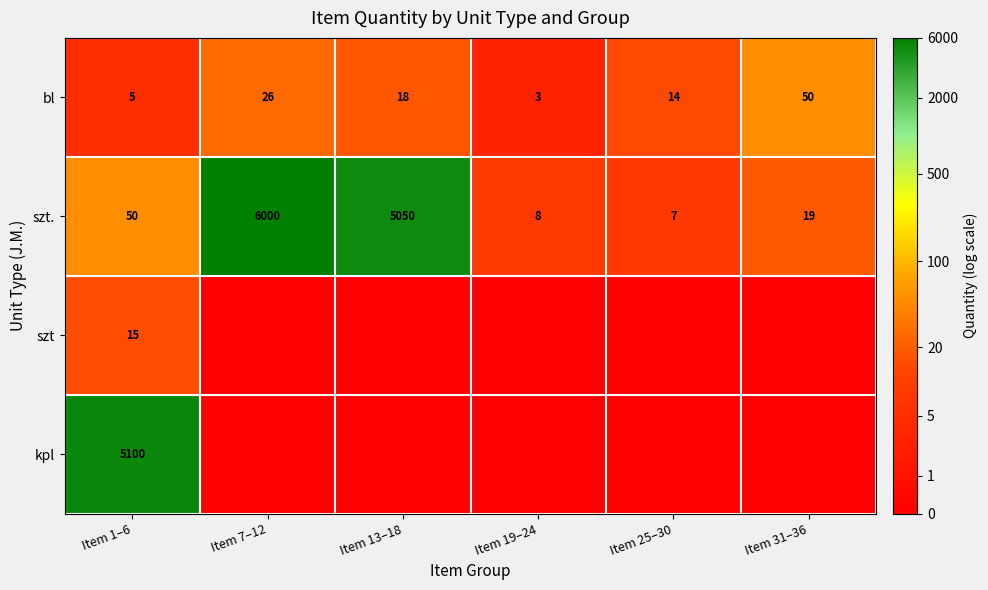

True or false: szt. has a value of 7 at Item 25–30.

True